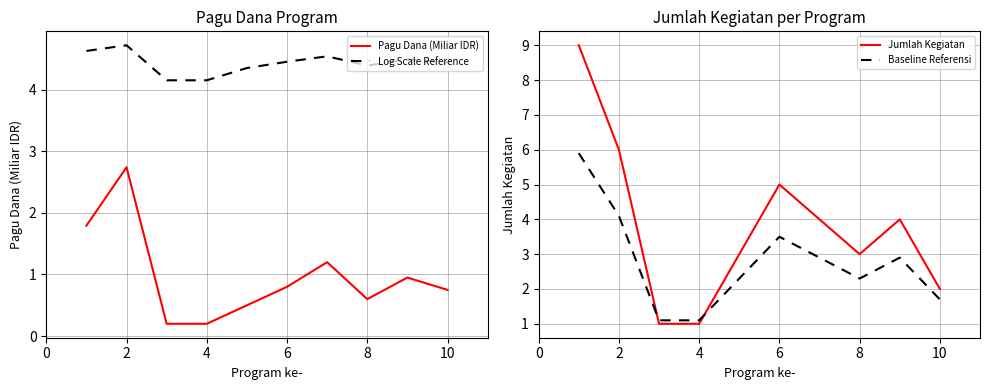

What is the sum of the Jumlah Kegiatan values at 10 and 8?

5.0